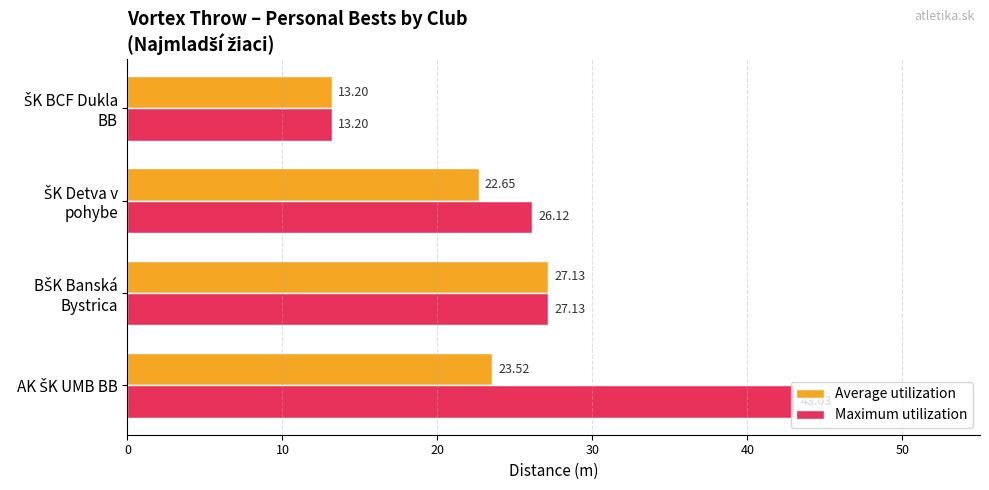

List the series in order of their overall mean, highest first.

Maximum utilization, Average utilization